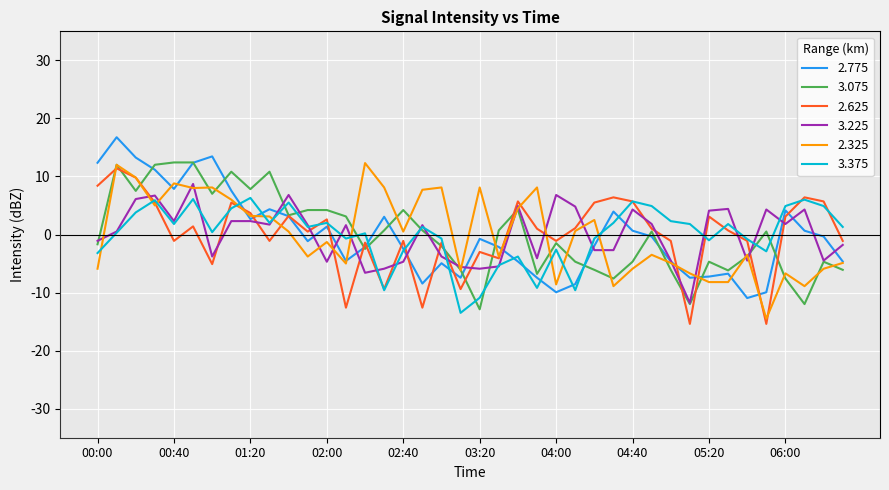

True or false: 3.375 and 2.325 intersect in this chart.

True